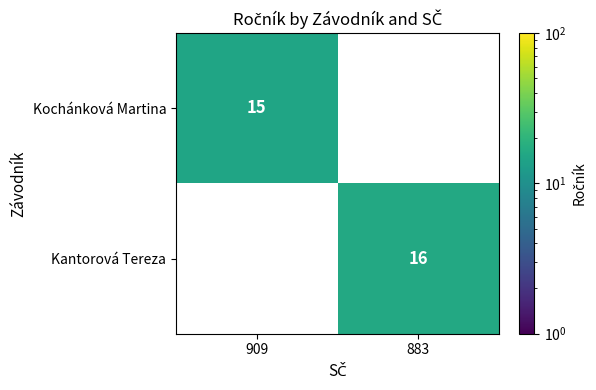

Is the value of Kantorová Tereza at 883 greater than the value of Kochánková Martina at 909?

Yes